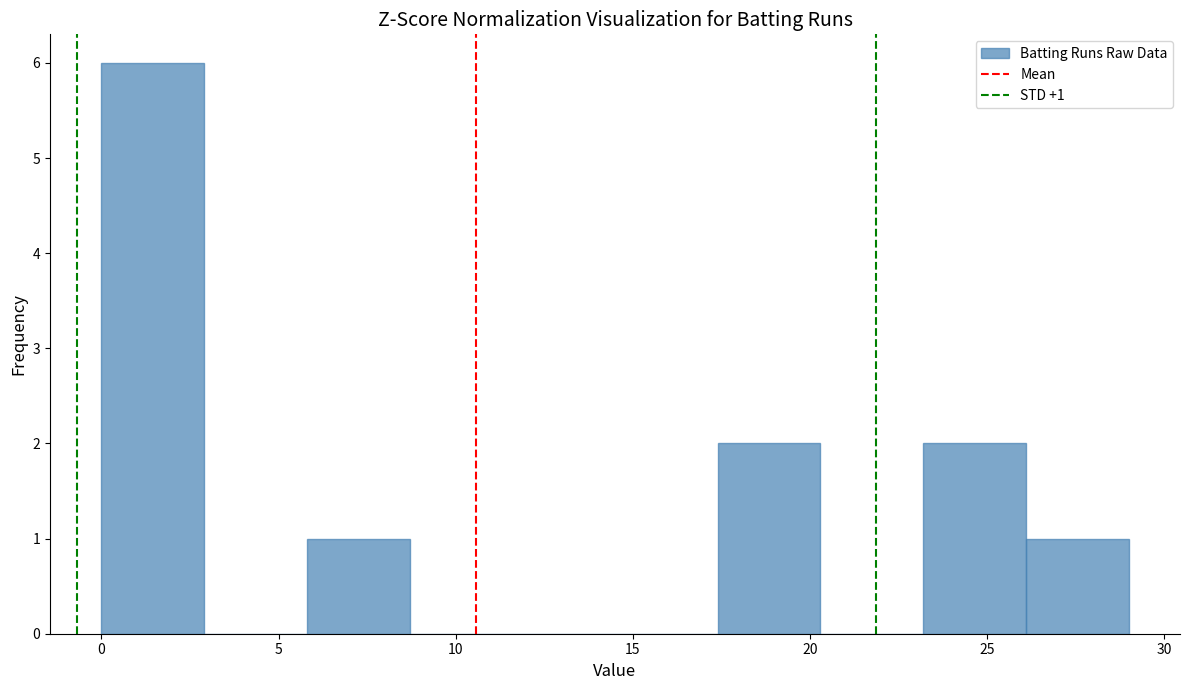

Which range on the x-axis has the tallest bar?

0.0 to 2.9